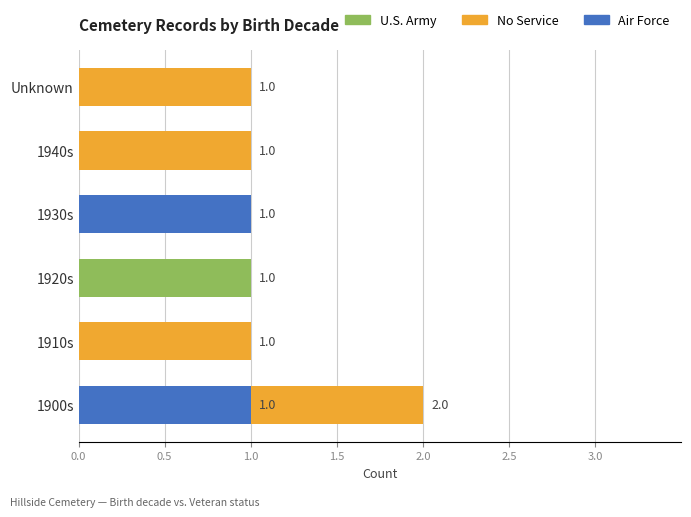

Between 1930s and Unknown, which series saw the biggest shift?

No Service